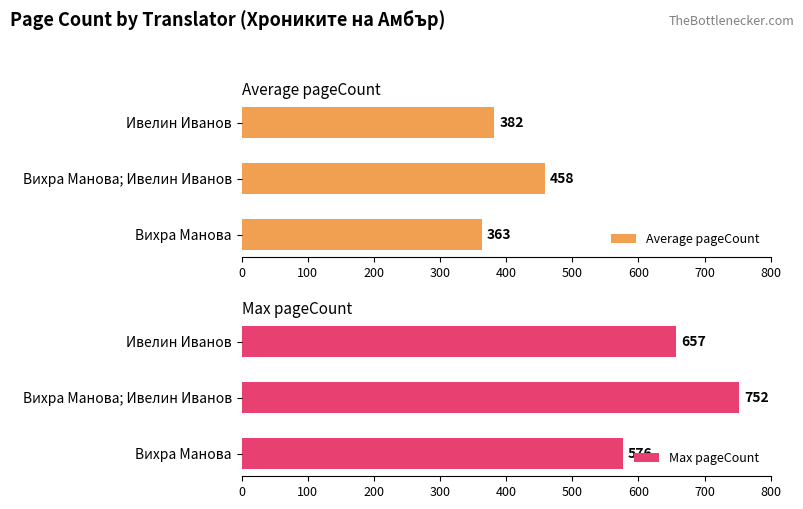

What value does the Average pageCount series have at Вихра Манова, to the nearest 5?

365